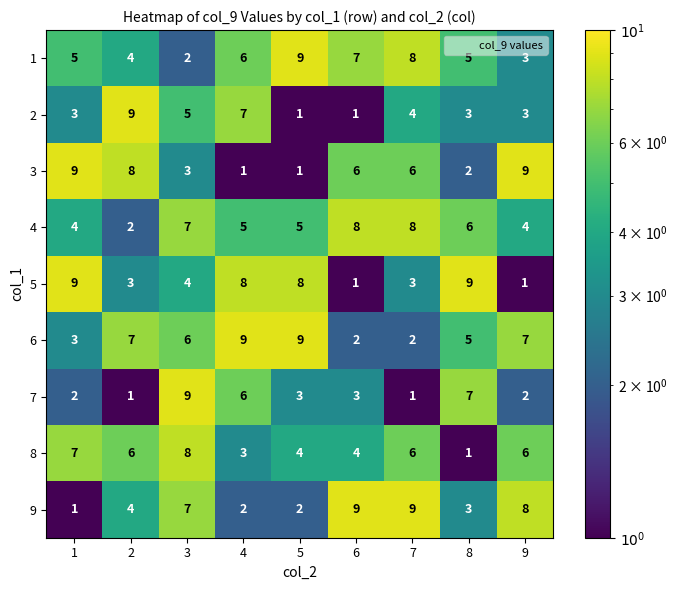

At which label does 7 first exceed 3?

3